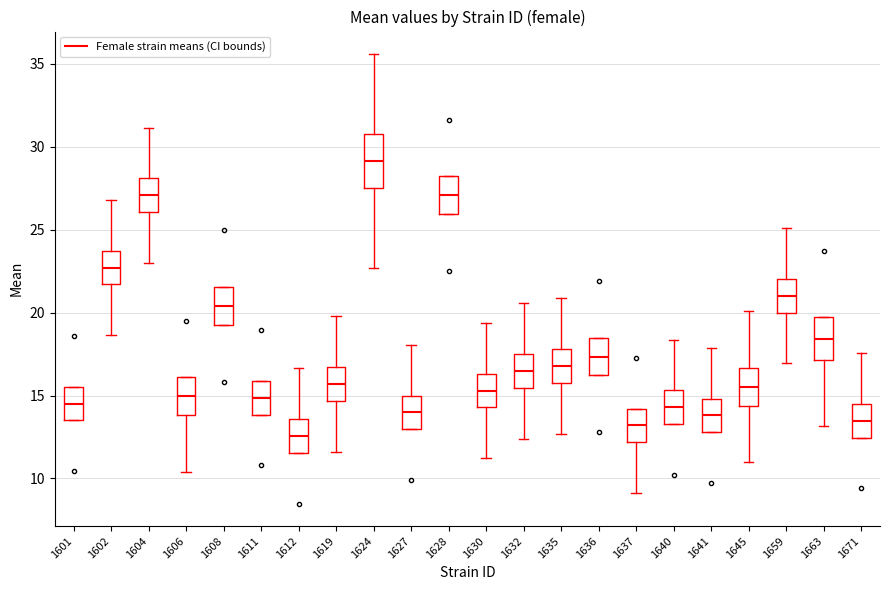

Comparing the boxes themselves (not the whiskers), which one is the tallest?

1624